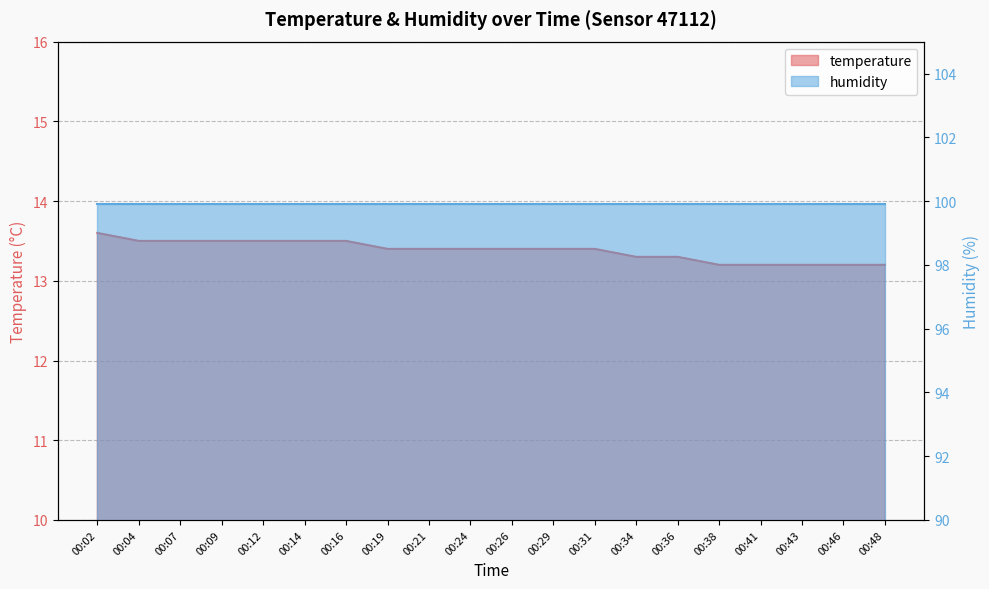

What is the greatest value displayed?

13.6